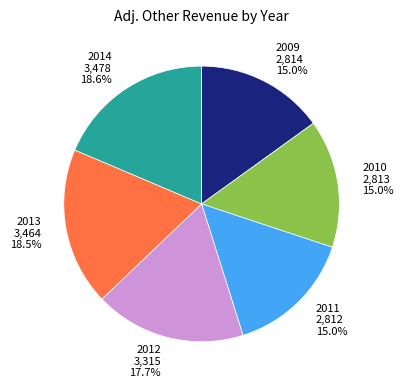

What portion of the pie excludes 2009?

85.0%